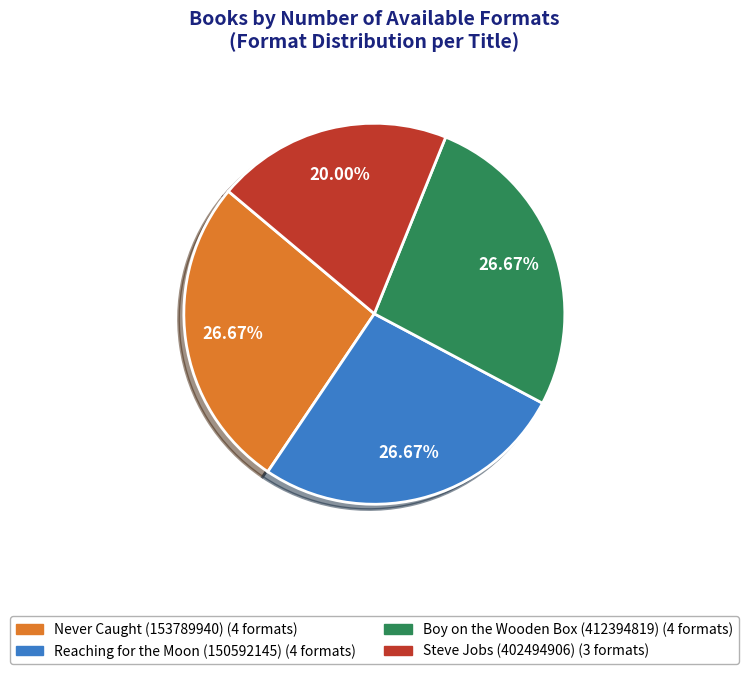

Does any single category account for the majority?

No